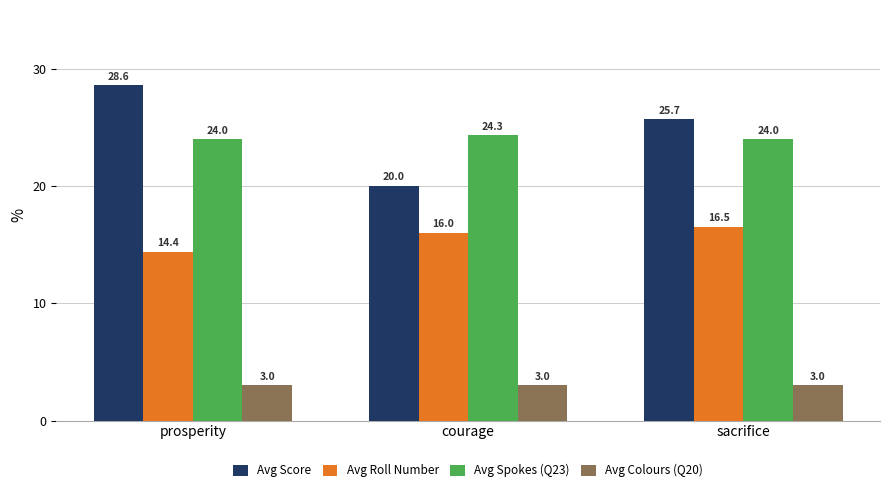

What is the total value across all series at prosperity?

70.0